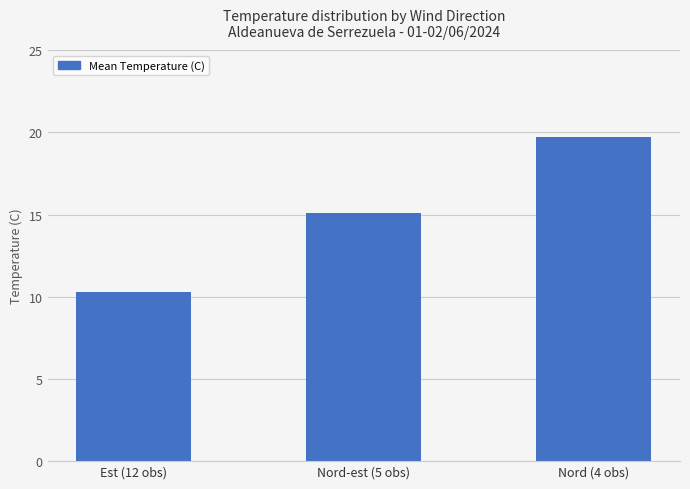

Reading left to right, what are all the values shown in this chart?

10.3	15.1	19.7